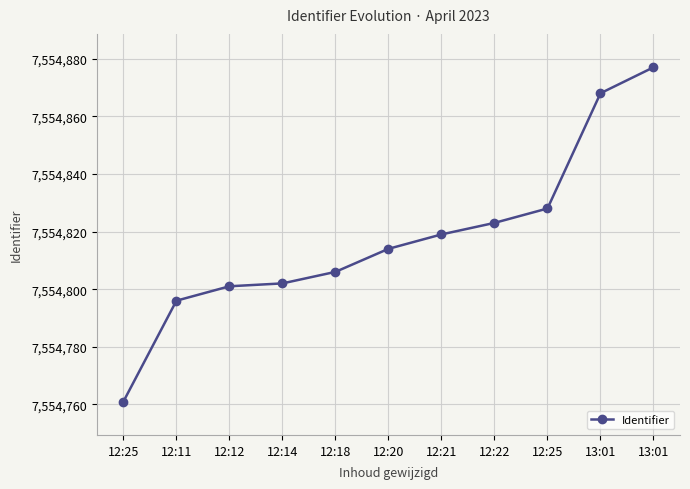

How many distinct data groups are displayed?

1